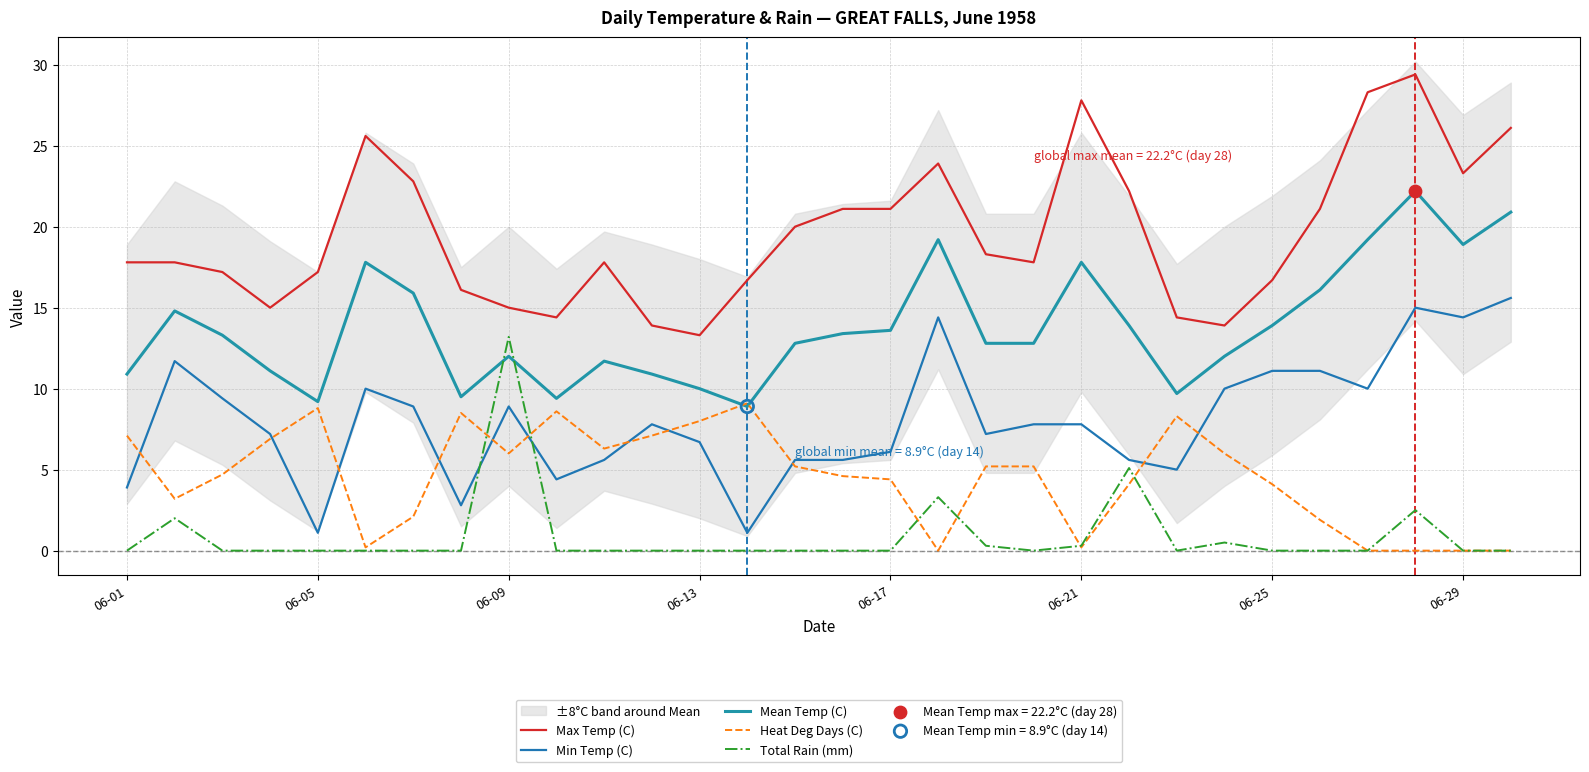

What is the total value across all series at 06-01?

39.7